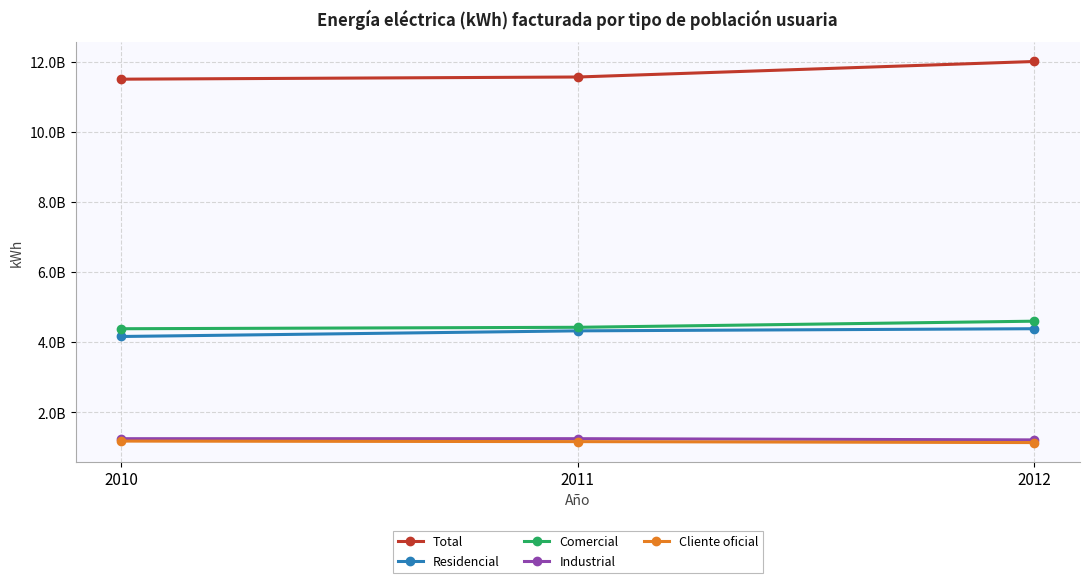

What are all the series names shown in the legend?

Total, Residencial, Comercial, Industrial, Cliente oficial